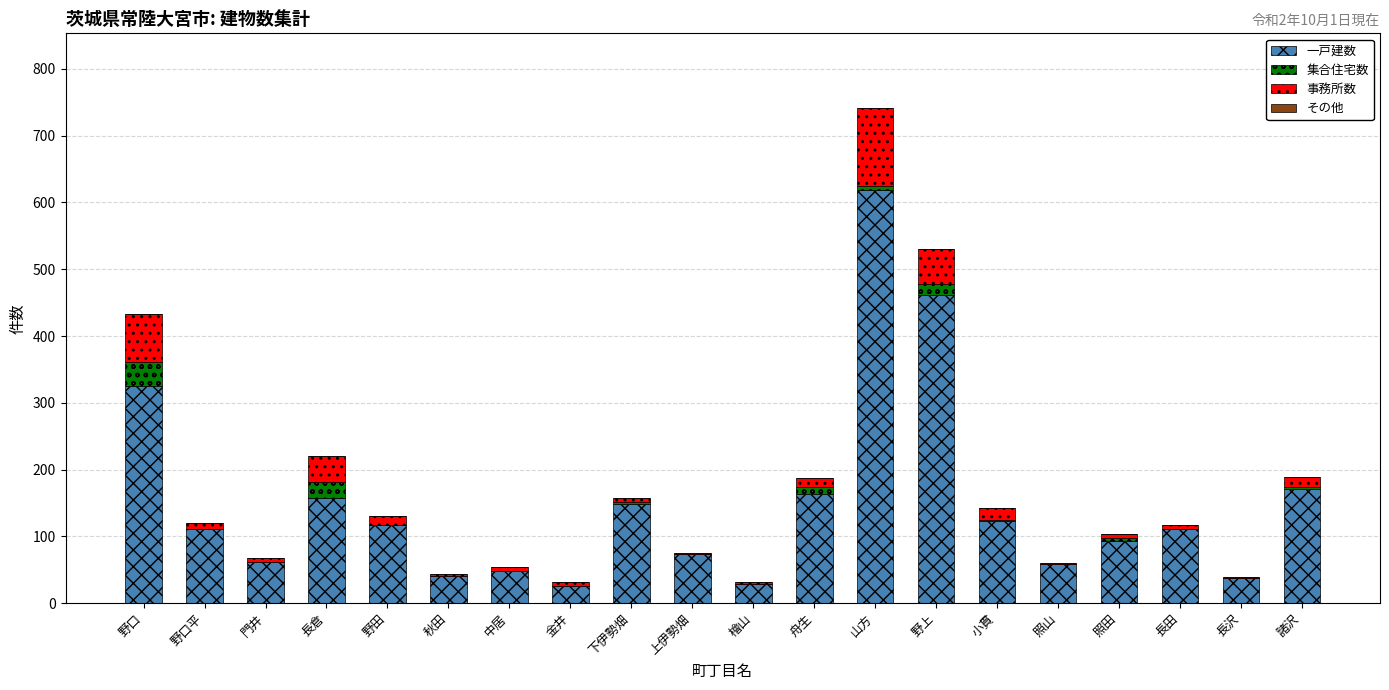

Which category has the highest value in the 一戸建数 series?

山方